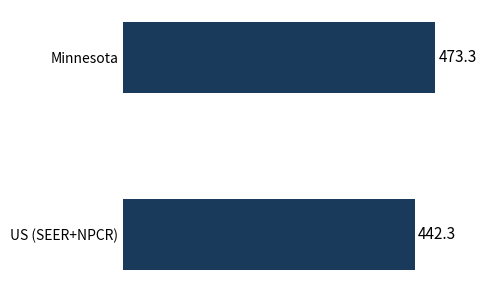

What position from the top is Minnesota?

1